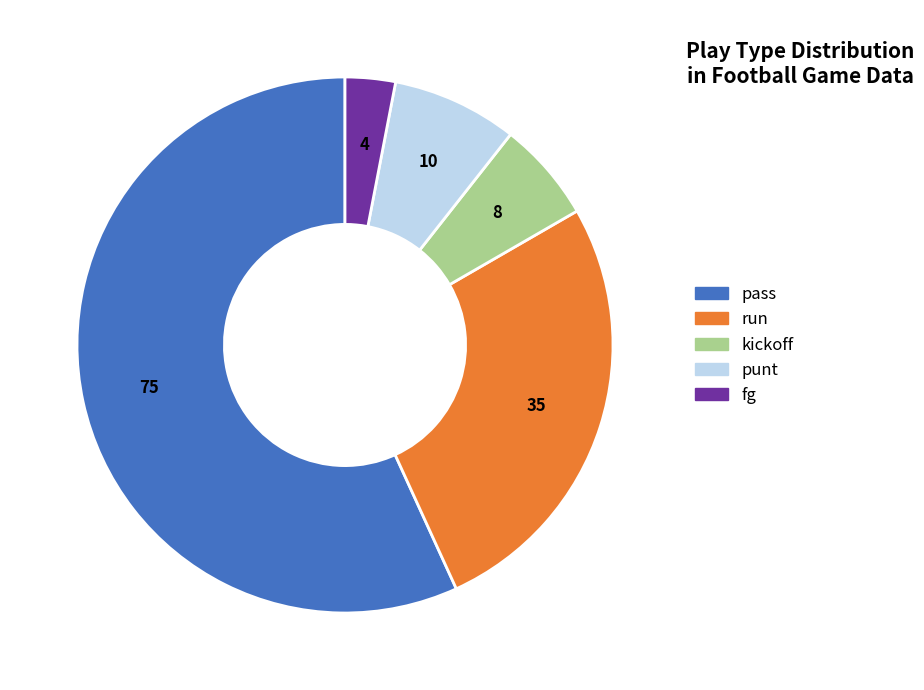

True or false: pass accounts for 48% of the total.

False